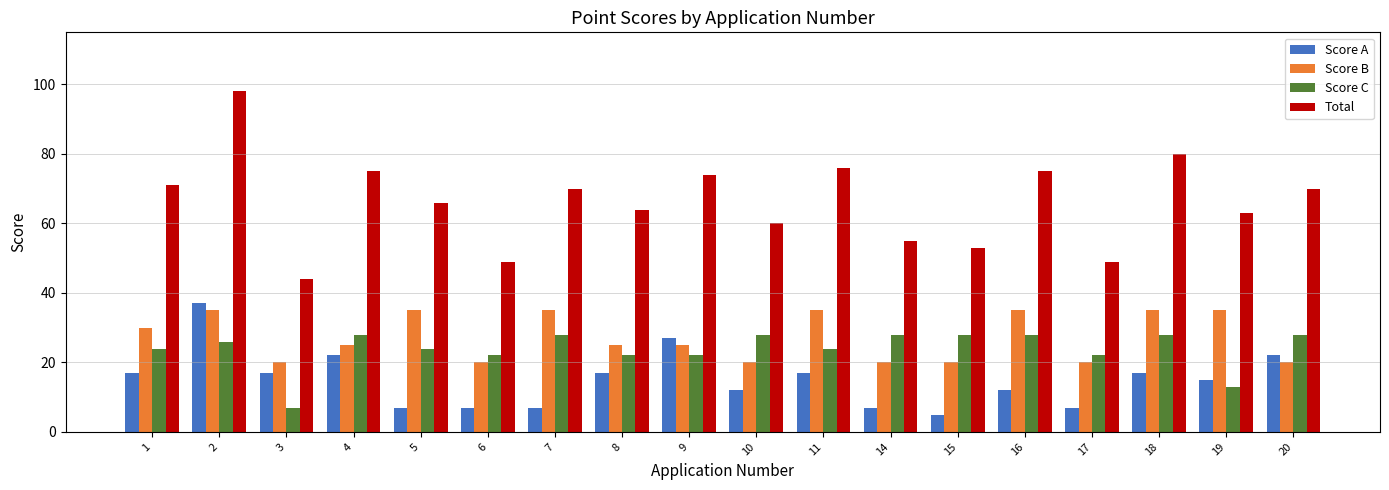

How many data points in Score C are less than 26?

9